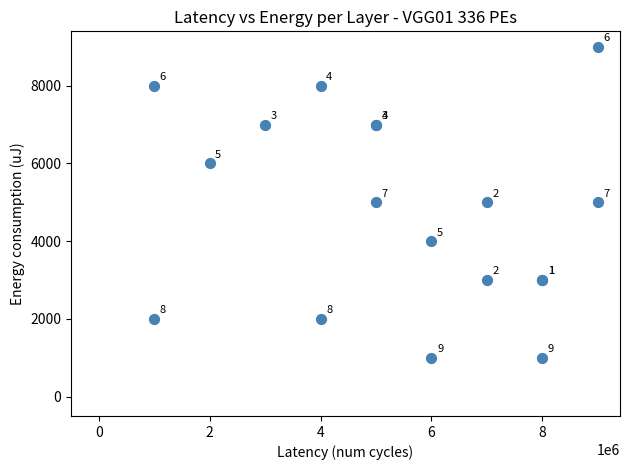

What Y value in the scatter plot is closest to 5000?

5000